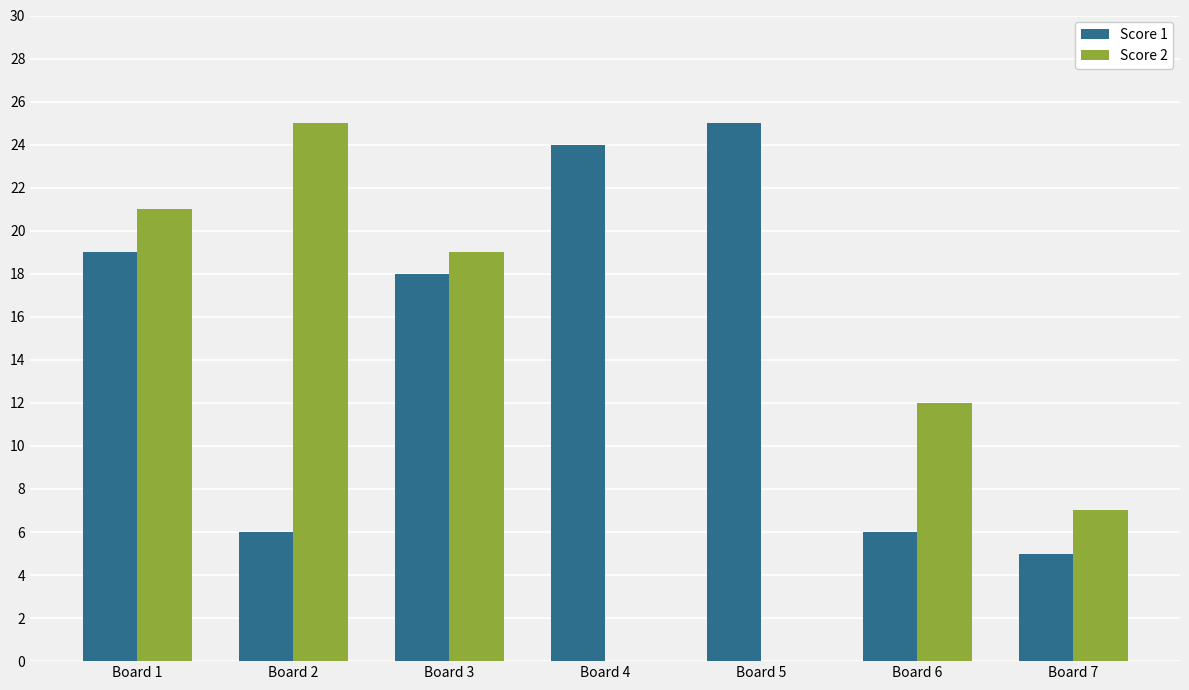

What is the maximum value shown in the chart?

25